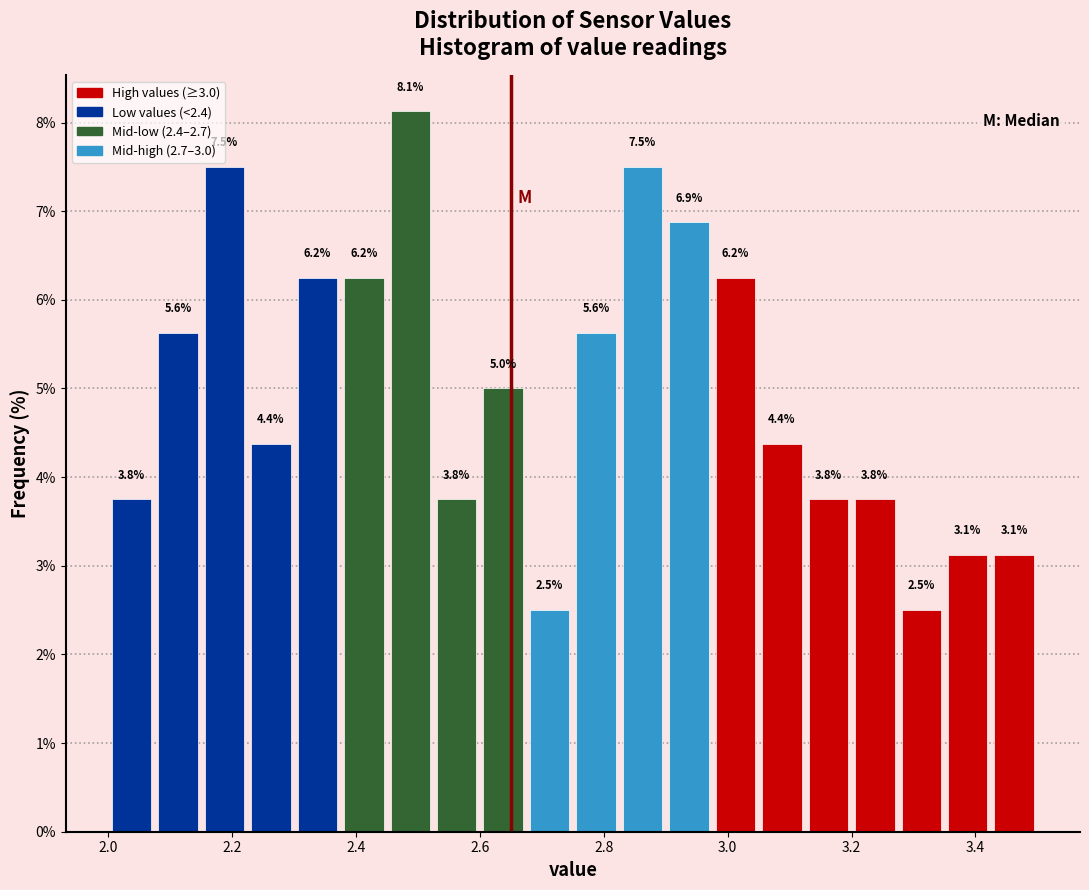

Read against the x-axis, roughly where is the centre of the tallest bar?

2.48